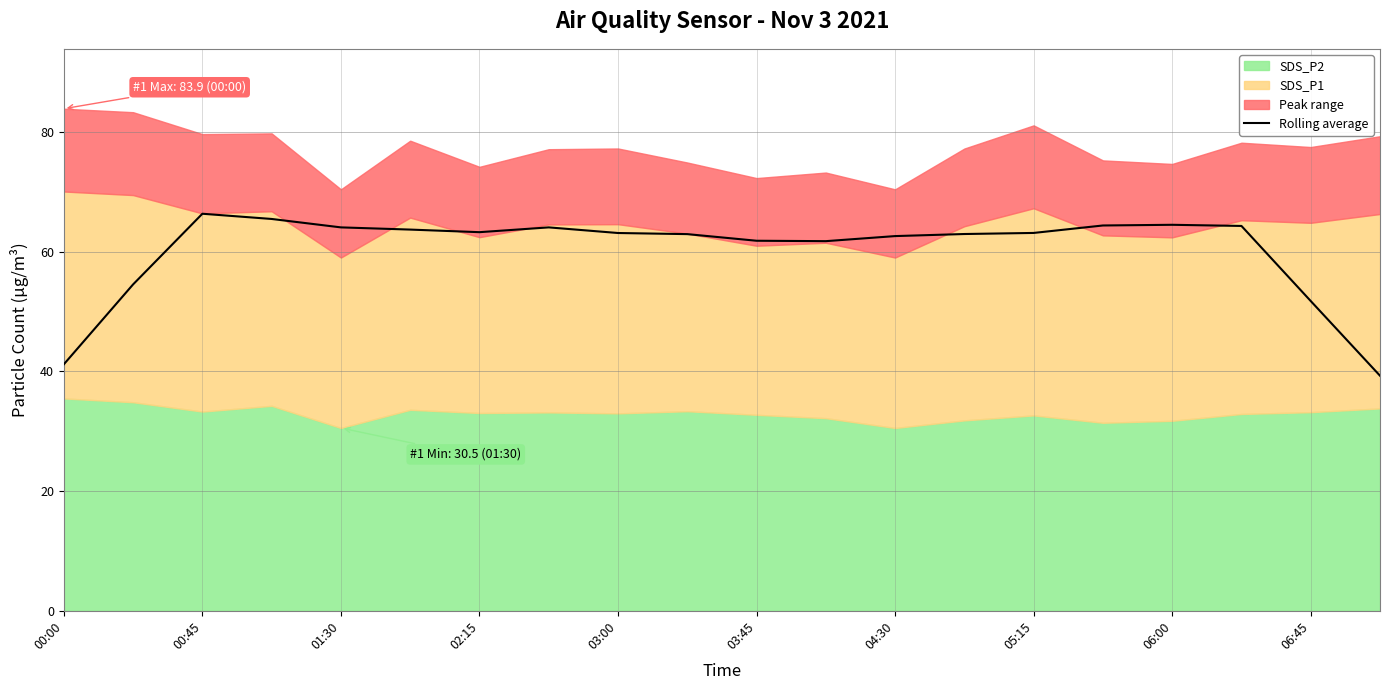

What is the difference between the maximum and minimum values?

27.1